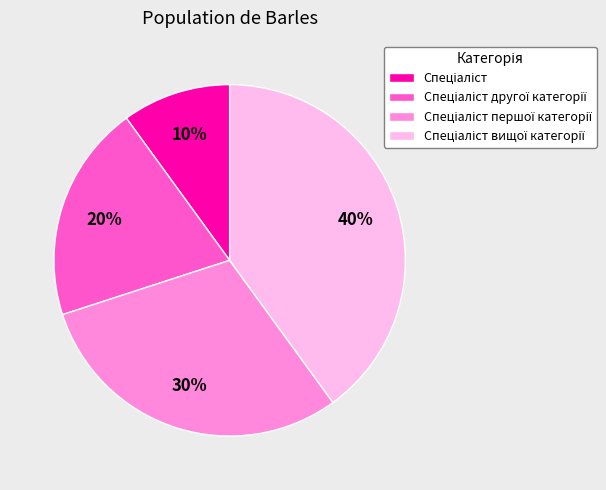

To the nearest percent, what is the average slice percentage?

25%